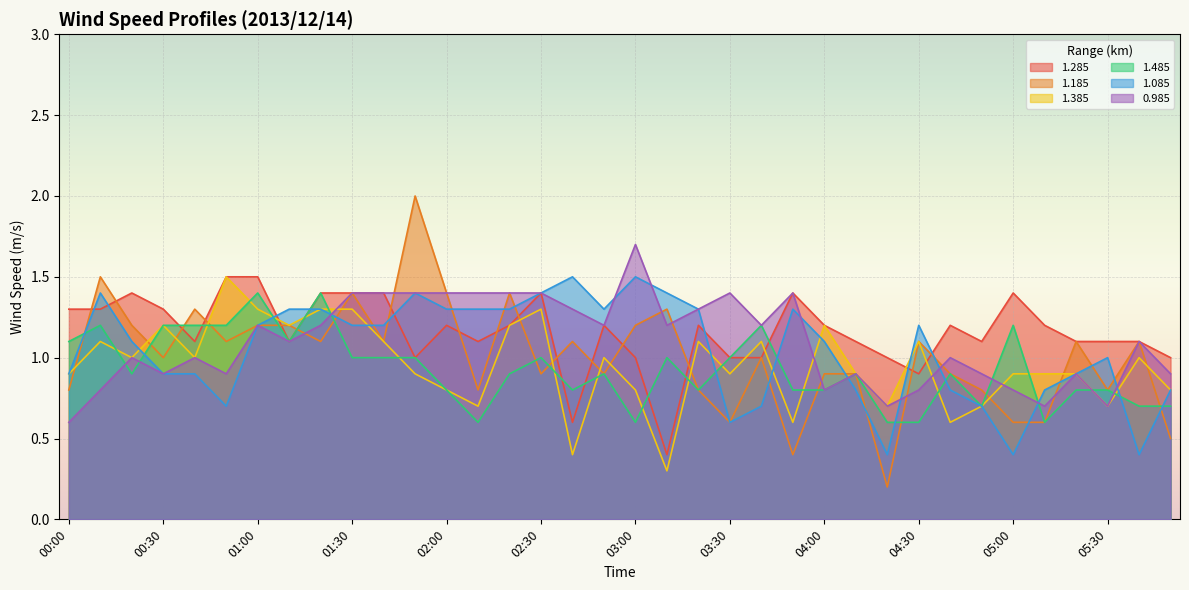

What is the spread (max minus min) of values at 05:10?

0.6